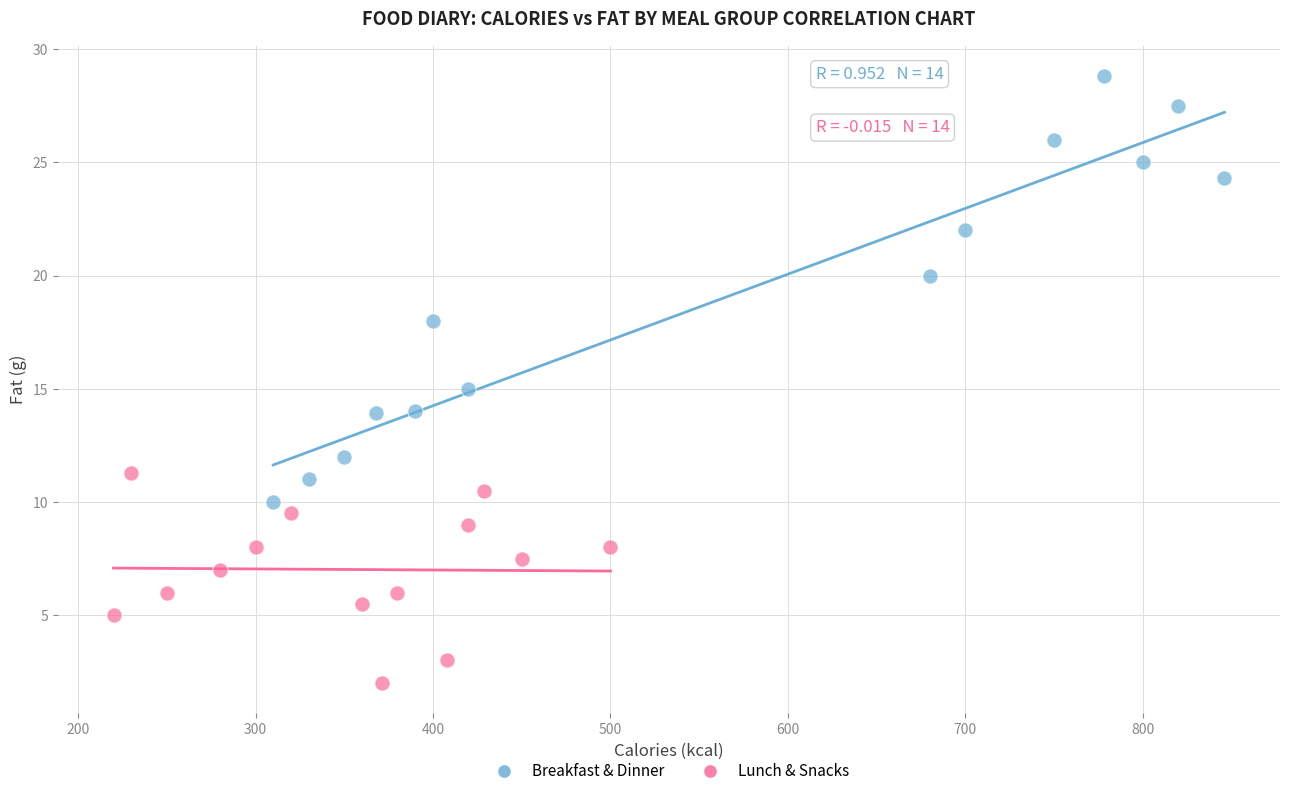

What are all the series names shown in the legend?

Breakfast & Dinner, Lunch & Snacks